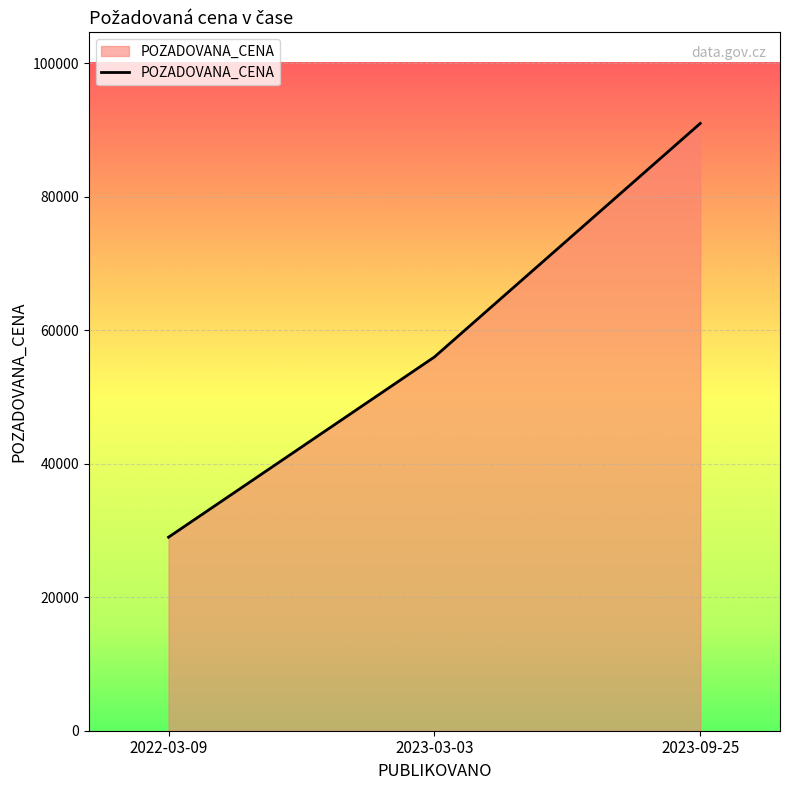

Reading left to right, extract all data points from this chart.

2022-03-09=29000	2023-03-03=56000	2023-09-25=91000